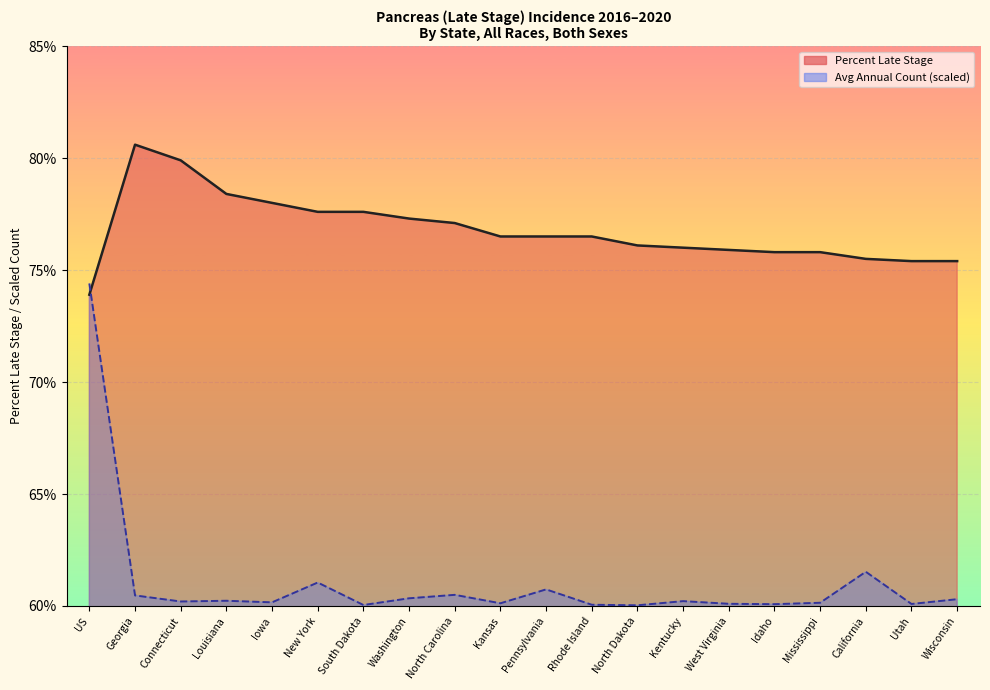

True or false: Percent Late Stage has more than 0 interior local peaks.

True